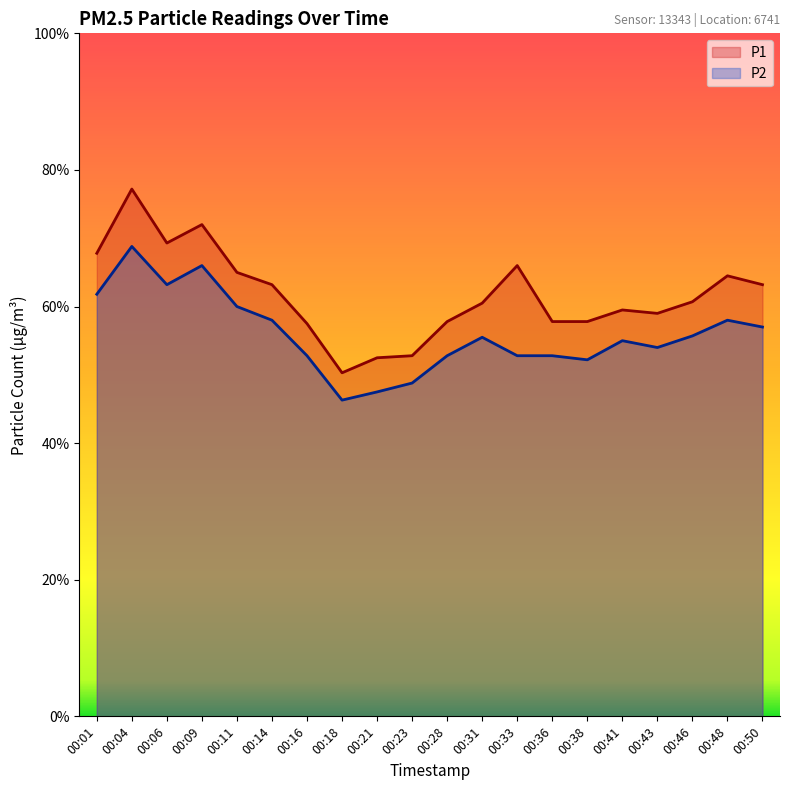

Which has a higher value, 00:33 or 00:01?

00:01